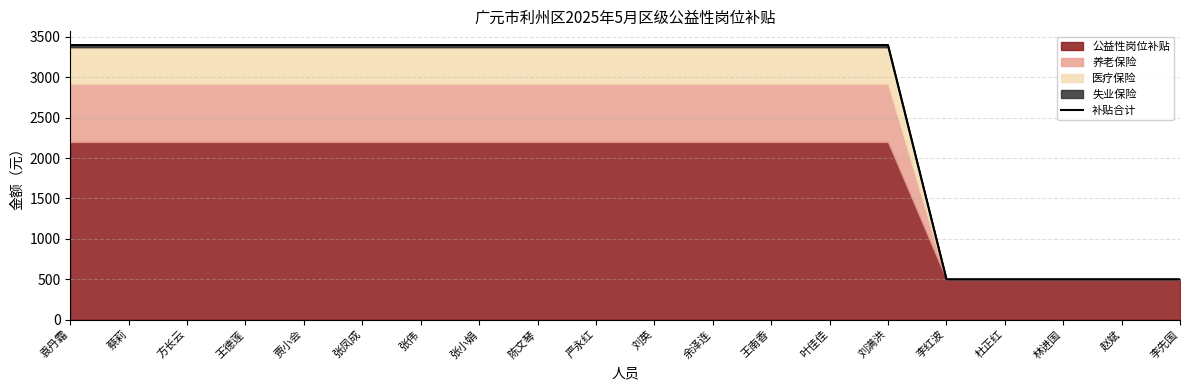

True or false: the data has more than 0 interior local peaks.

False